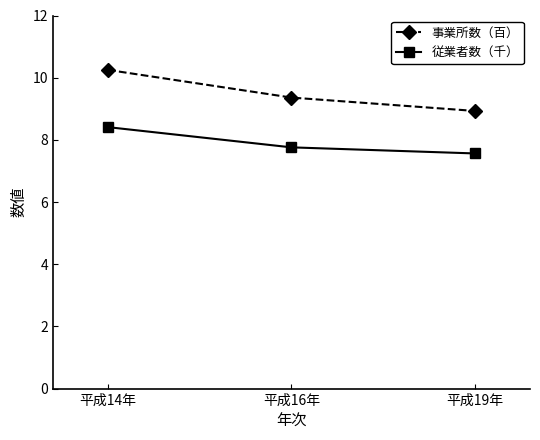

Is this an area chart (filled region under the line)?

No